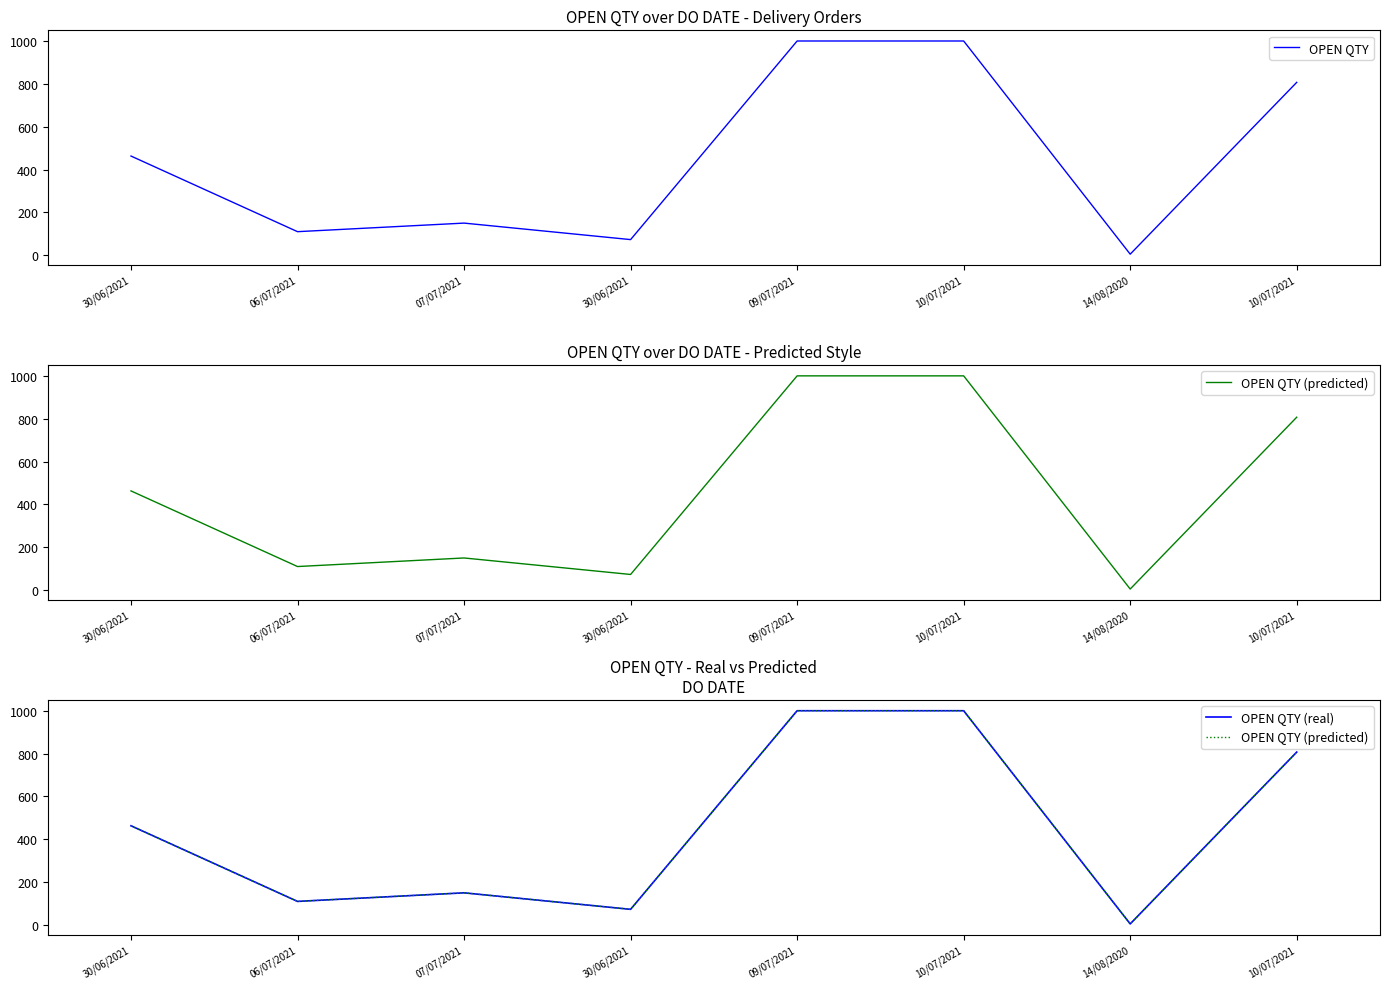

What is the label of the 6th point from the right?

07/07/2021